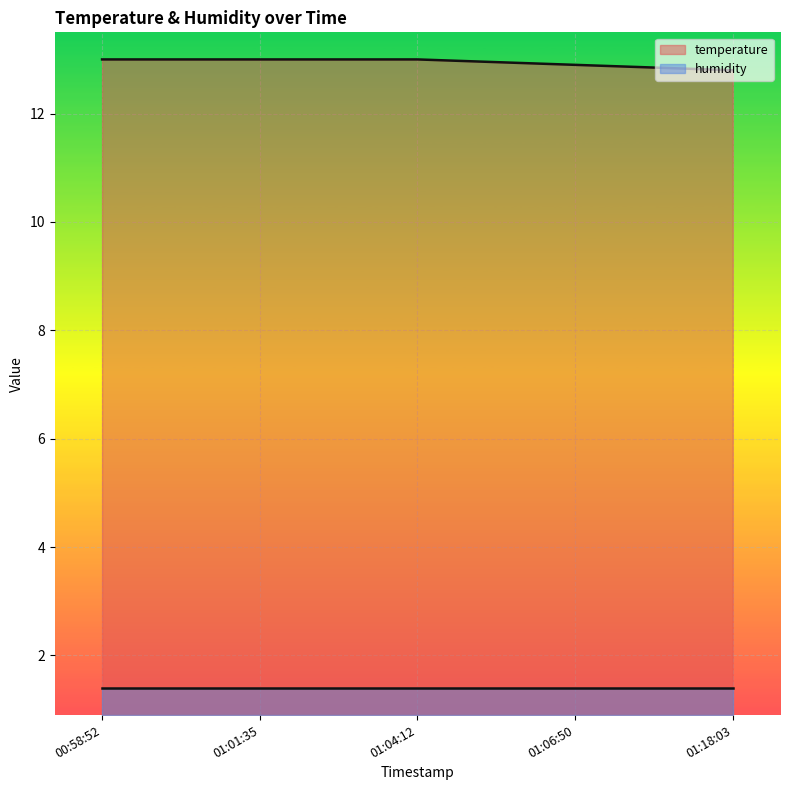

True or false: humidity has a value of 0.5 at 01:06:50.

False